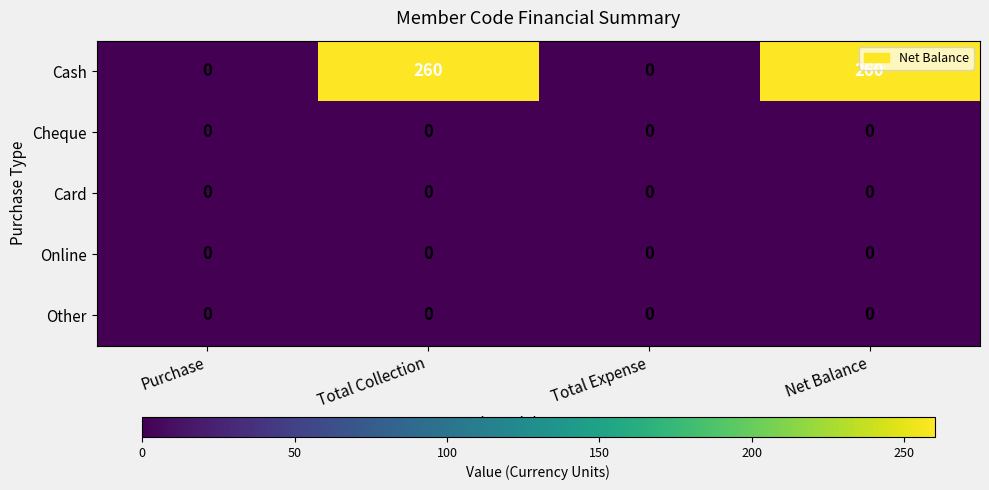

Which series changed the most between Purchase and Net Balance?

Cash